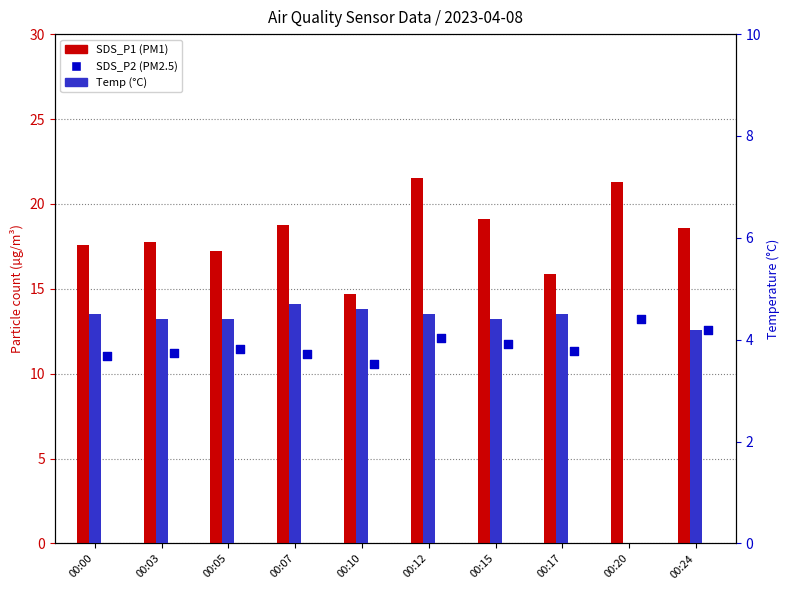

Which series has the largest total across all categories?

SDS_P1